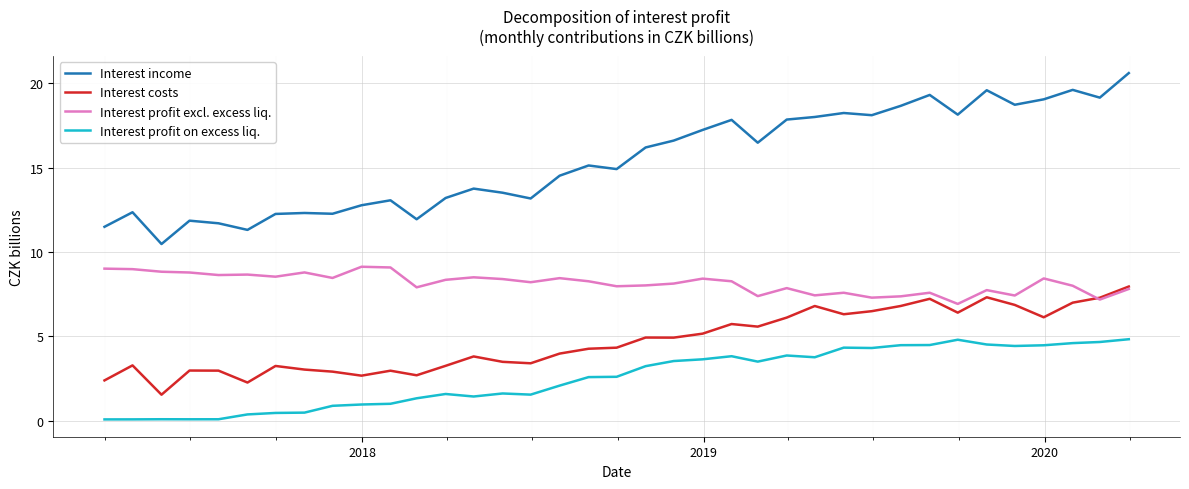

Which series has the largest range (max minus min)?

Interest income